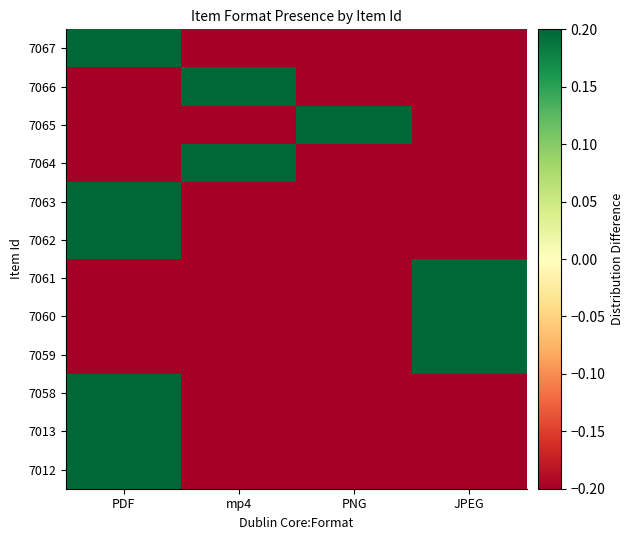

Reading left to right, extract all data points from this chart.

7067: PDF=0.8	mp4=-0.2	PNG=-0.2	JPEG=-0.2
7066: PDF=-0.2	mp4=0.8	PNG=-0.2	JPEG=-0.2
7065: PDF=-0.2	mp4=-0.2	PNG=0.8	JPEG=-0.2
7064: PDF=-0.2	mp4=0.8	PNG=-0.2	JPEG=-0.2
7063: PDF=0.8	mp4=-0.2	PNG=-0.2	JPEG=-0.2
7062: PDF=0.8	mp4=-0.2	PNG=-0.2	JPEG=-0.2
7061: PDF=-0.2	mp4=-0.2	PNG=-0.2	JPEG=0.8
7060: PDF=-0.2	mp4=-0.2	PNG=-0.2	JPEG=0.8
7059: PDF=-0.2	mp4=-0.2	PNG=-0.2	JPEG=0.8
7058: PDF=0.8	mp4=-0.2	PNG=-0.2	JPEG=-0.2
7013: PDF=0.8	mp4=-0.2	PNG=-0.2	JPEG=-0.2
7012: PDF=0.8	mp4=-0.2	PNG=-0.2	JPEG=-0.2